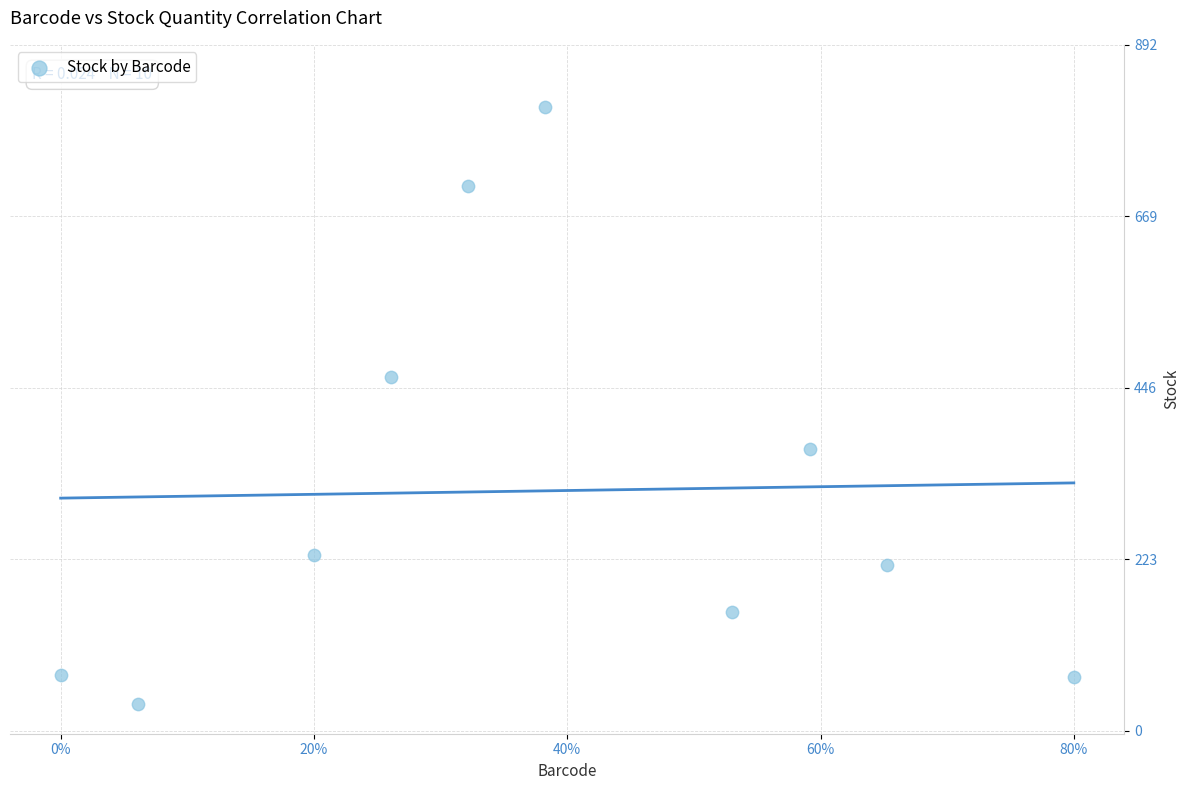

What Y value in the scatter plot is closest to 423?

460